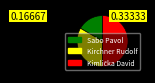

Which slice is the smallest?

Sabo Pavol